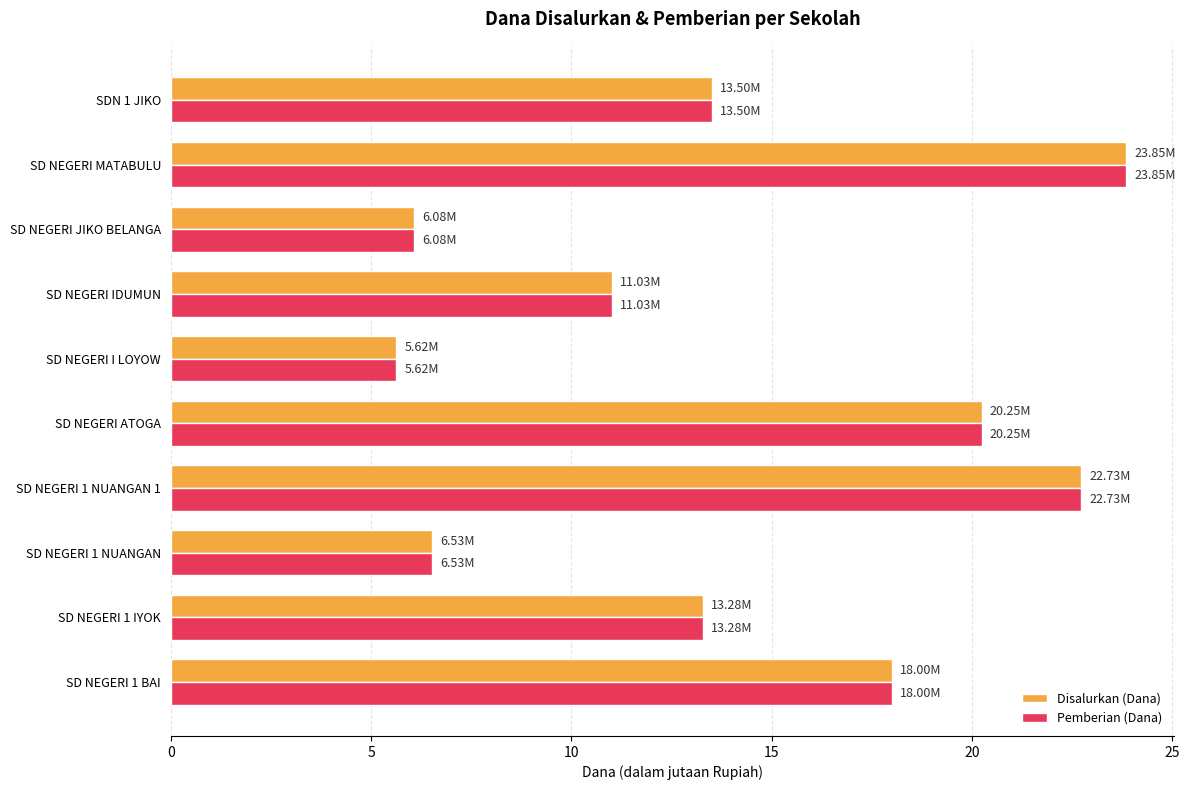

At which label is Pemberian (Dana) closest to 14?

SDN 1 JIKO